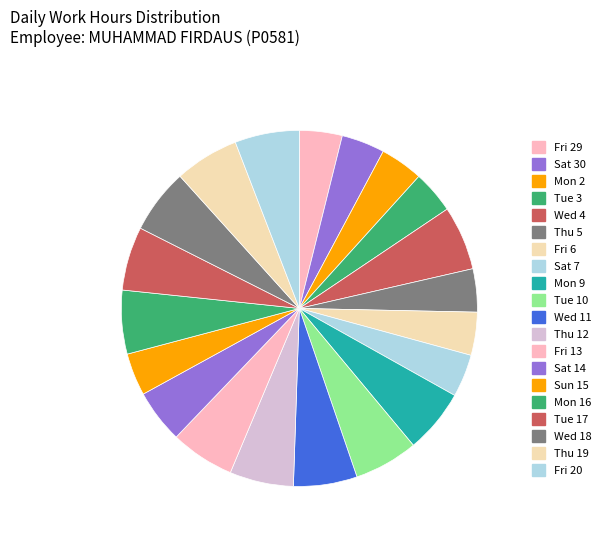

What percentage do Fri 20 and Tue 17 together represent?

11.6%